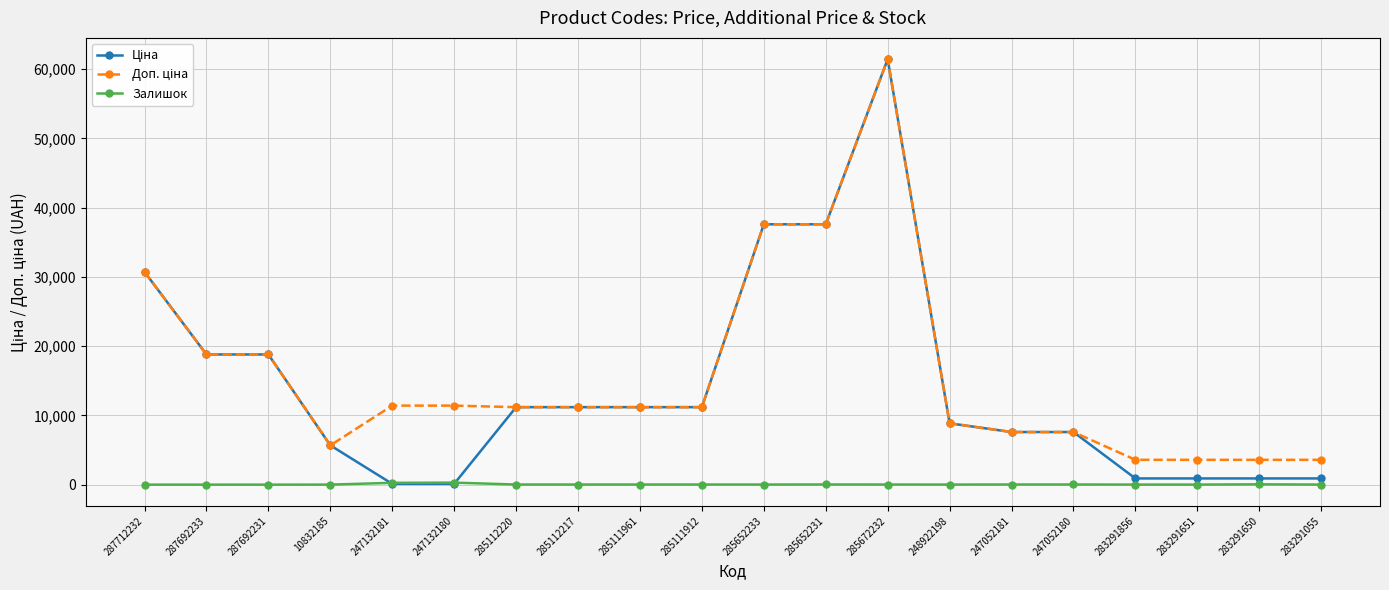

At how many categories does at least one series exceed 4738?

16